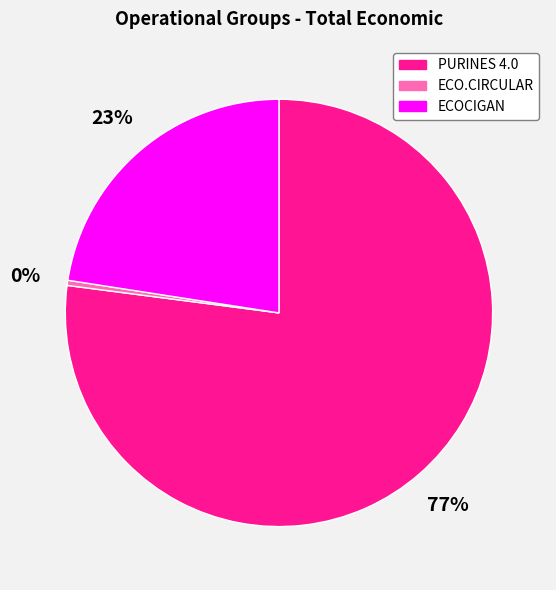

To the nearest percent, what is the difference between the largest and smallest slice percentages?

77%